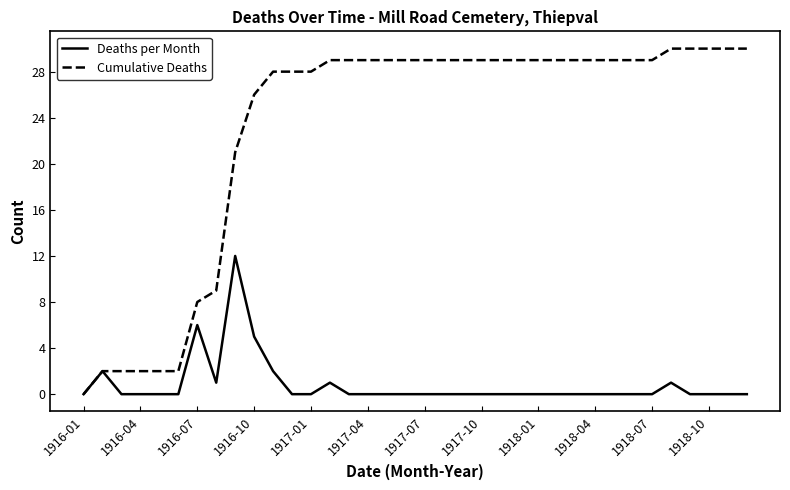

What is the sum of all Deaths per Month values?

30